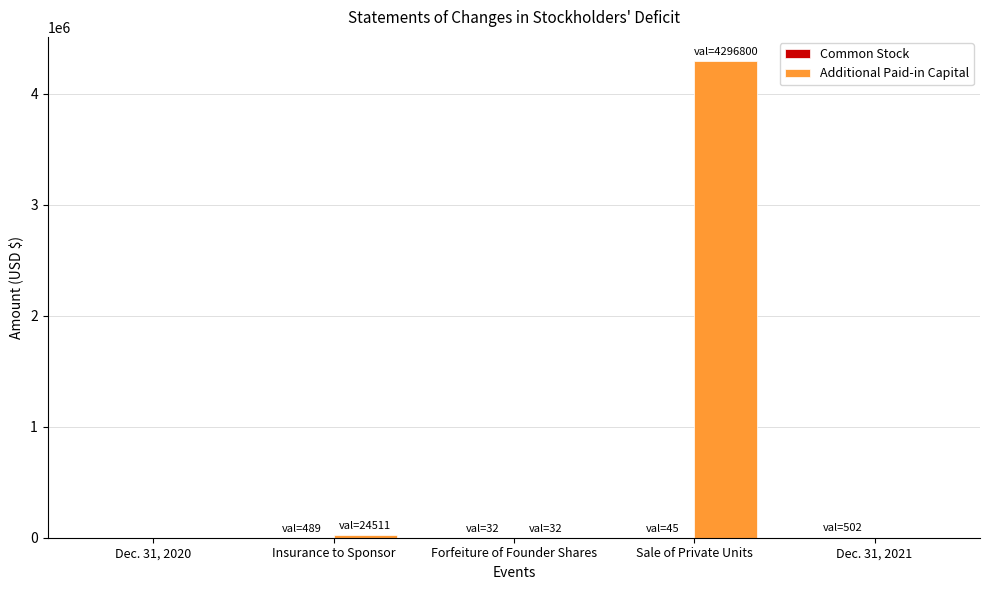

At which category is the sum across all series the highest?

Sale of Private Units